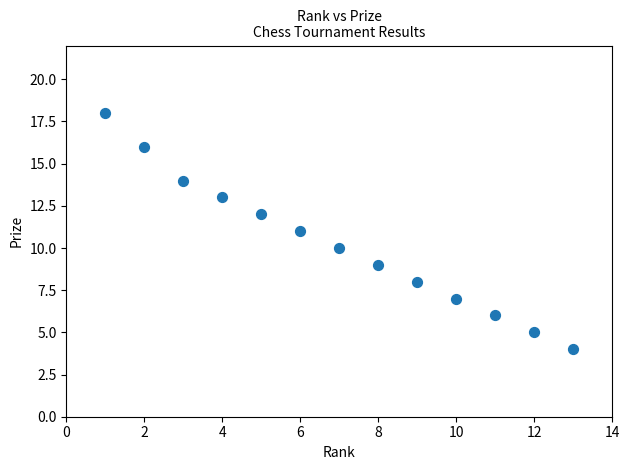

What is the range of Y values (max minus min)?

14